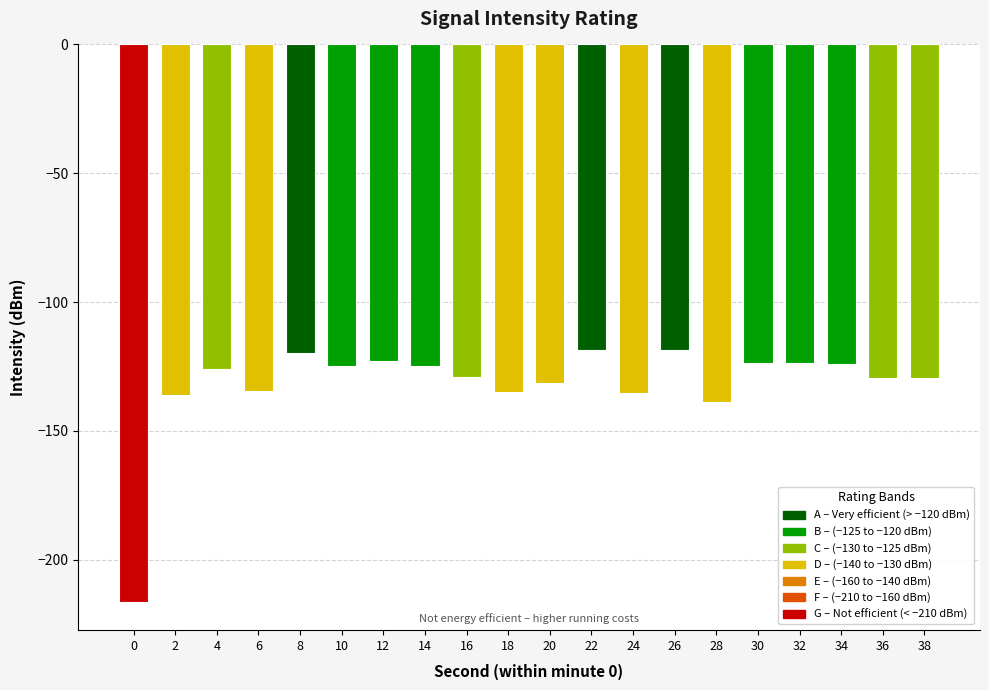

What is the value of the 7th bar from the left?

-122.7